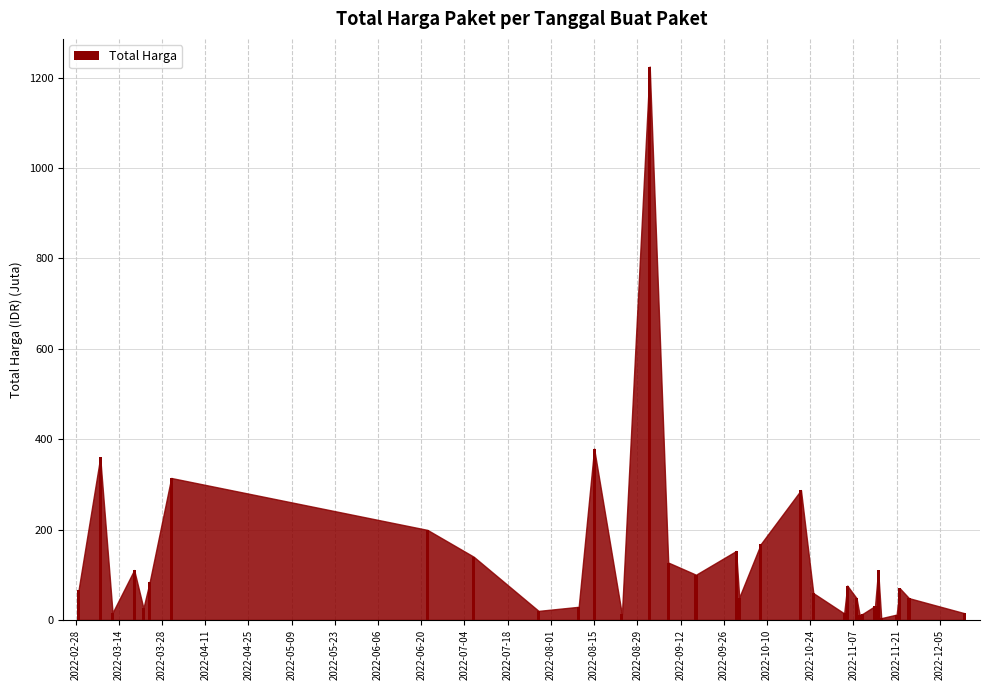

What is the sum of all values?

4375.6